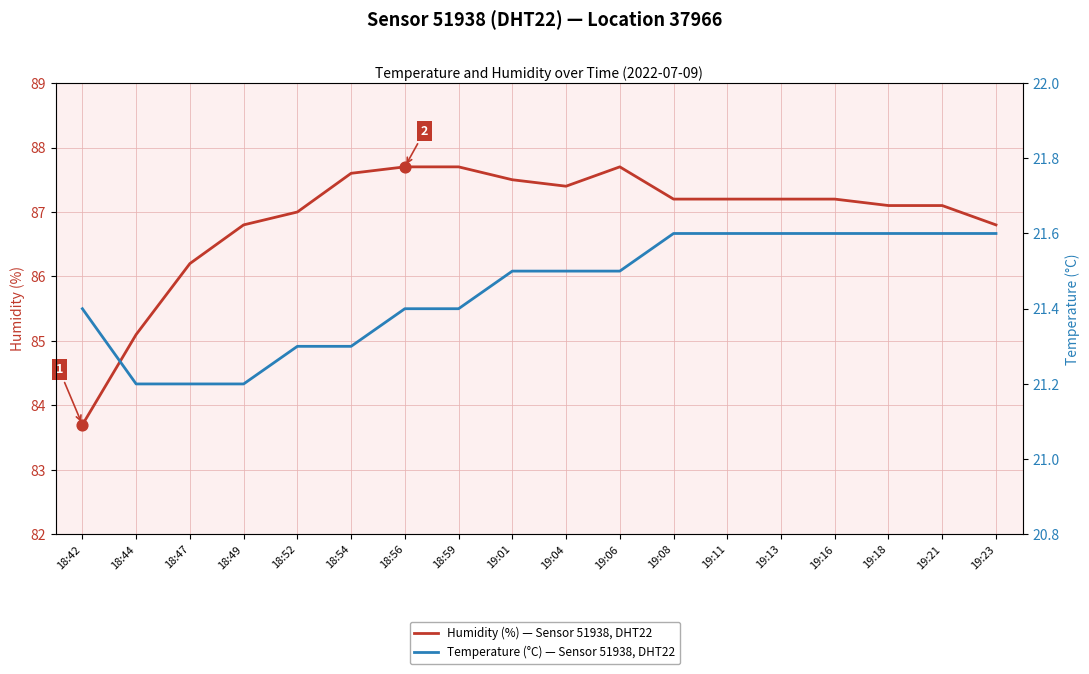

At how many categories does at least one series exceed 60?

18